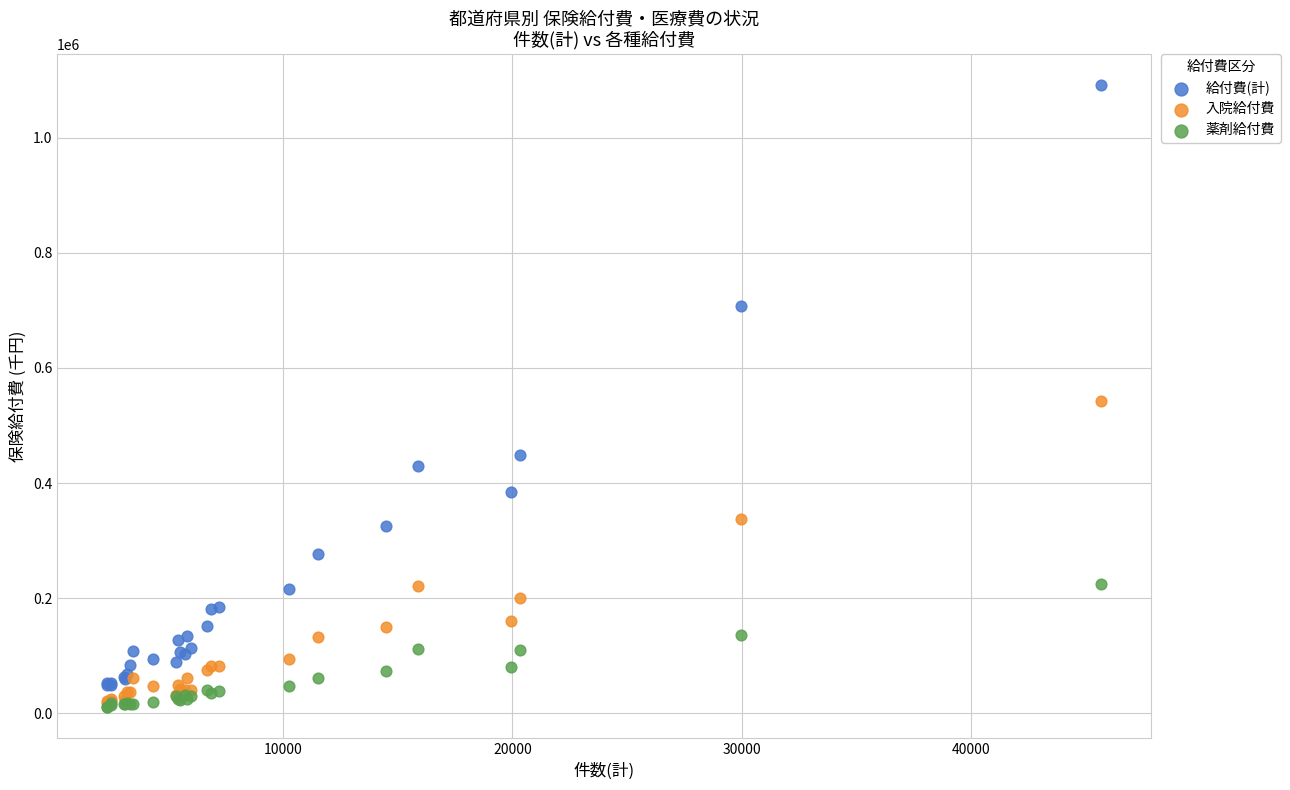

Which series has the widest spread of Y values?

給付費(計)